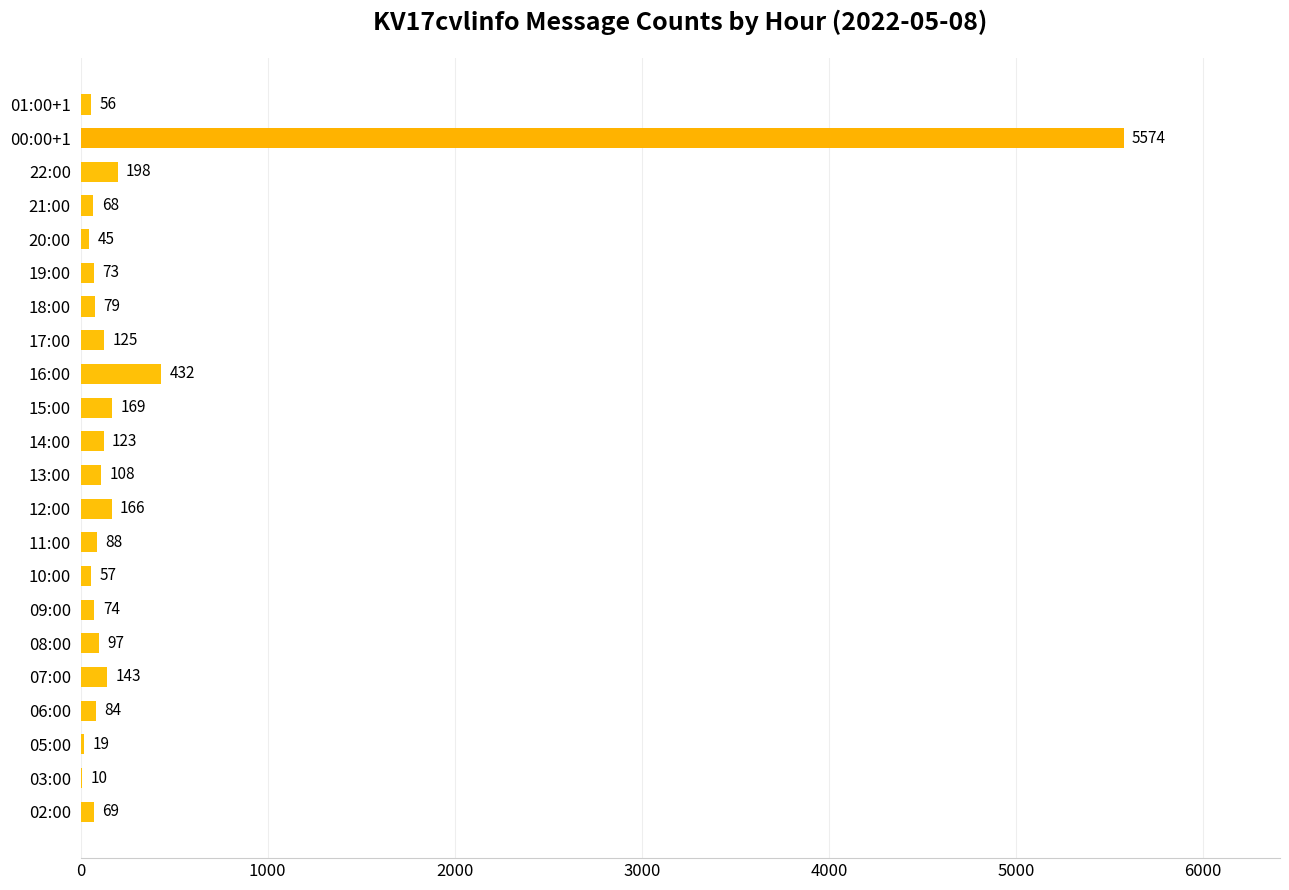

What is the sum of the values at 11:00 and 07:00?

231